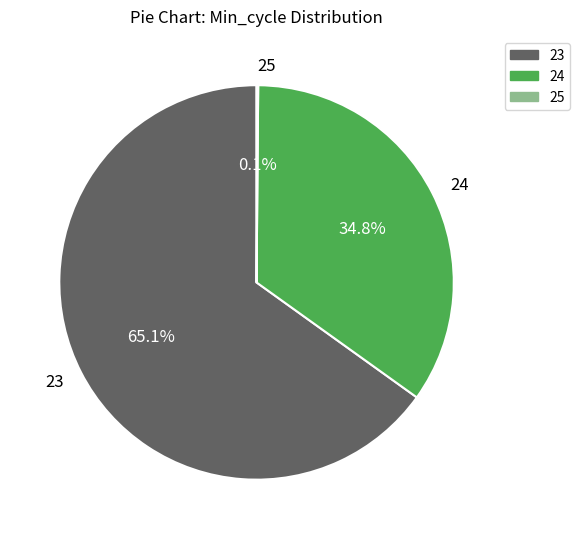

True or false: 24 accounts for 1% of the total.

False